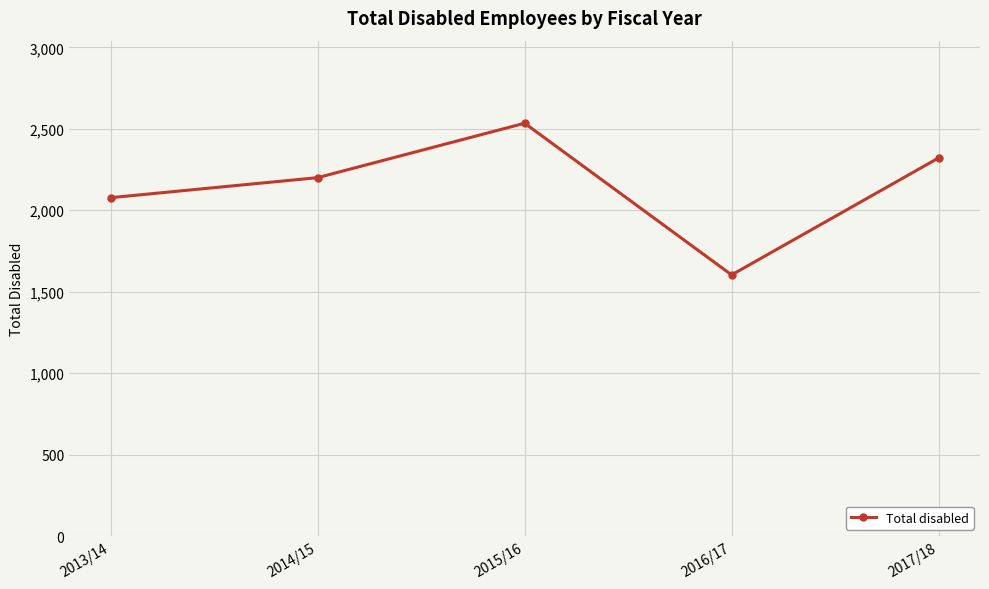

Rank the categories by value from lowest to highest.

2016/17, 2013/14, 2014/15, 2017/18, 2015/16